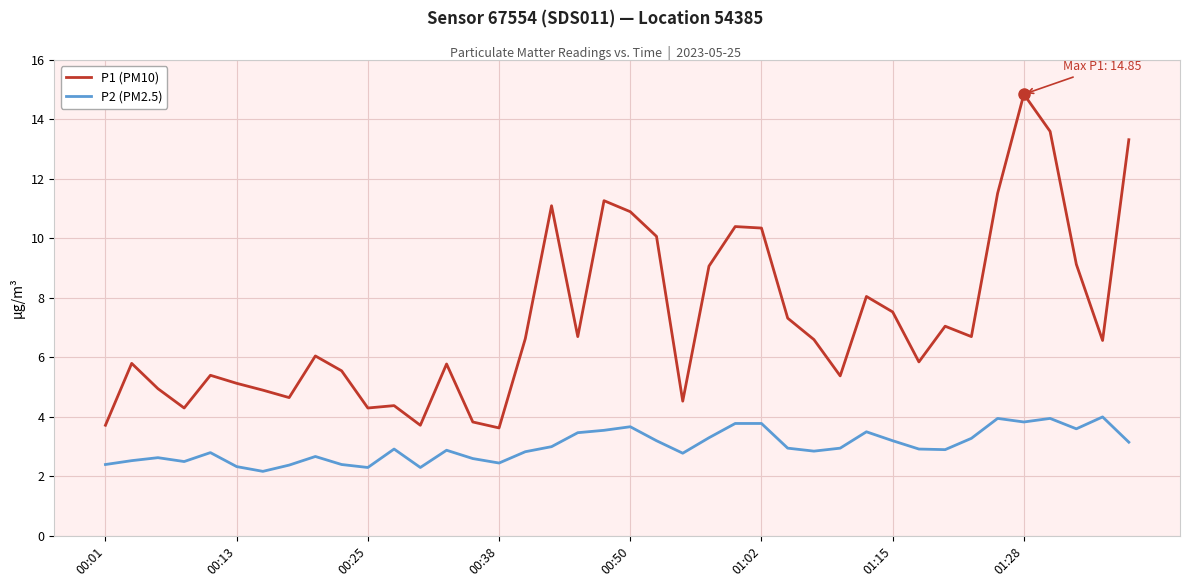

At how many categories does at least one series exceed 11?

6